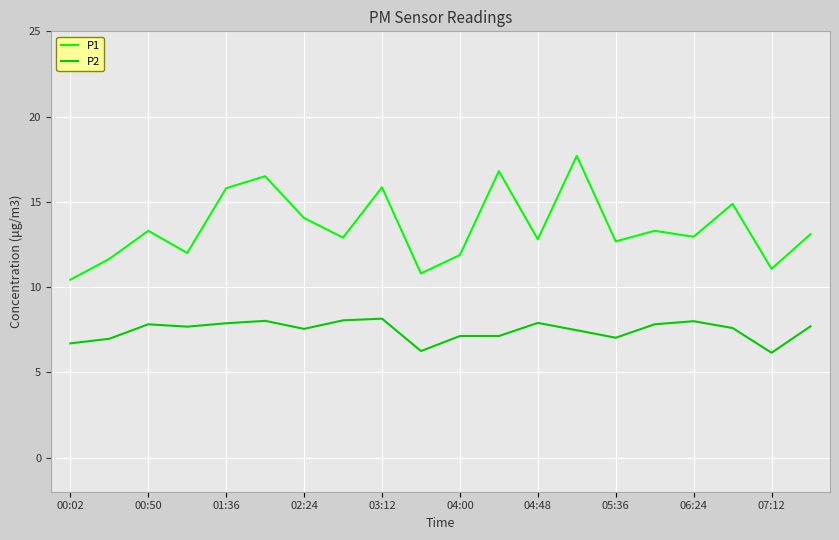

What is the maximum value shown in the chart?

17.7